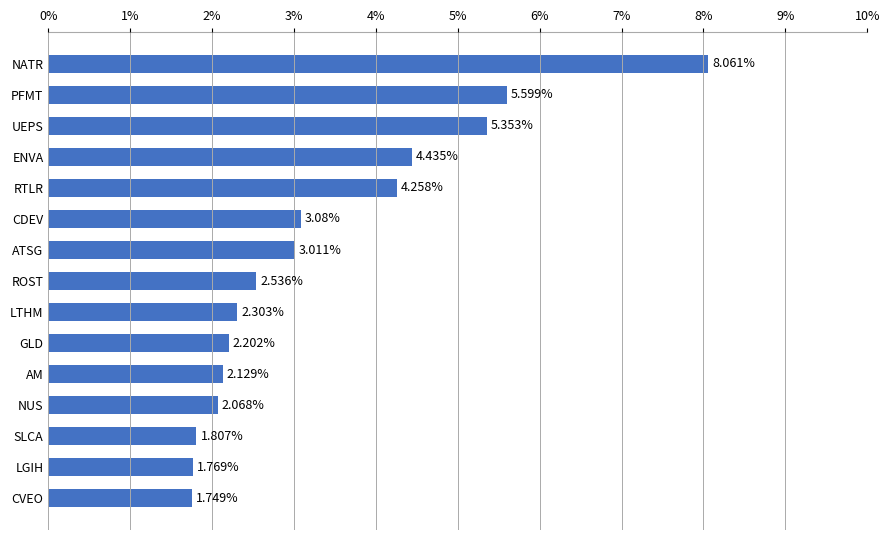

What is the sum of all values?

50.4